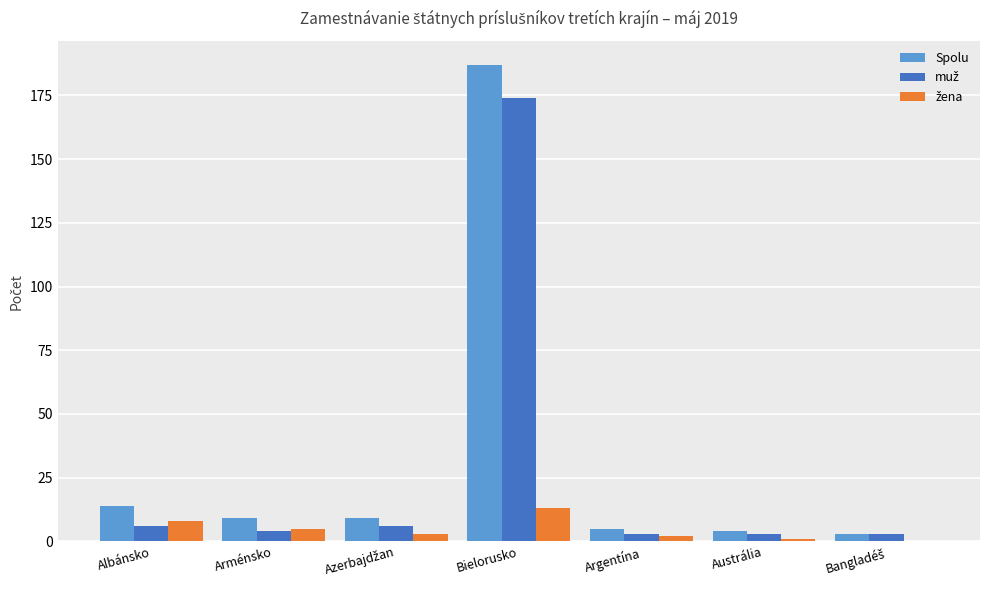

Which category has the highest value across all series?

Bielorusko